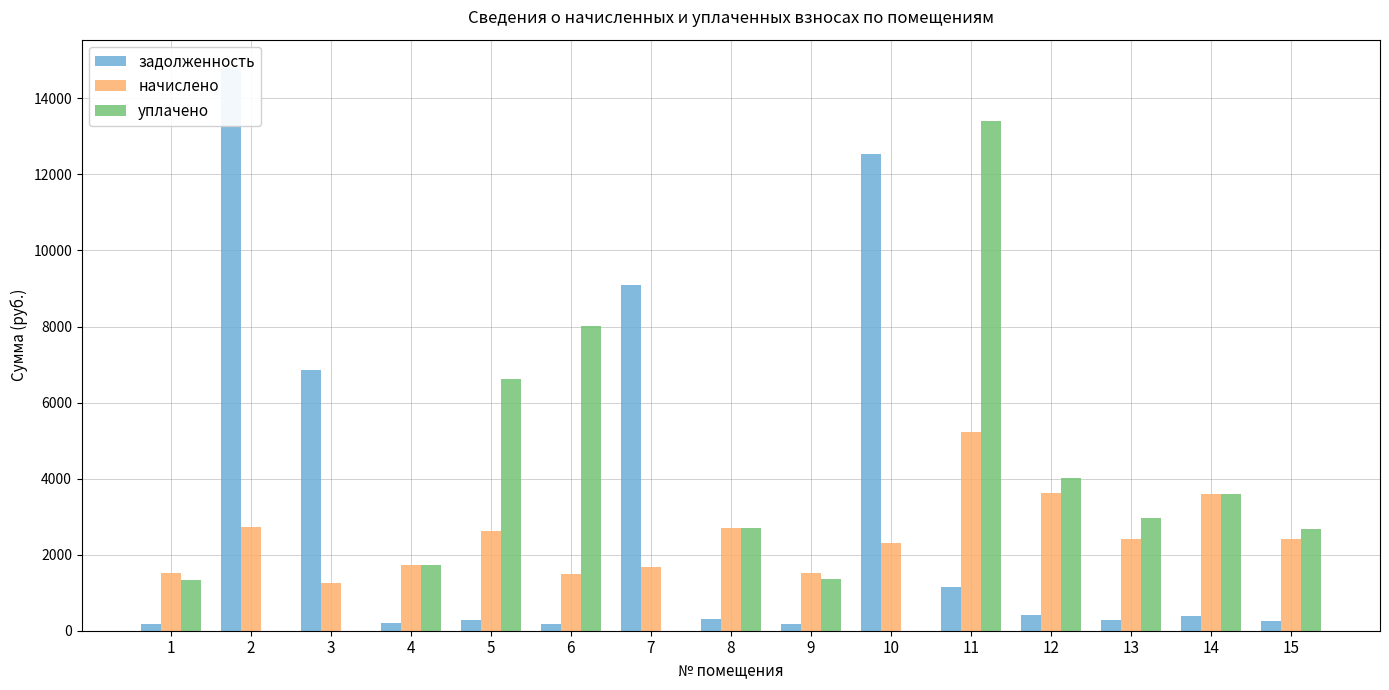

What are all the series names shown in the legend?

задолженность, начислено, уплачено